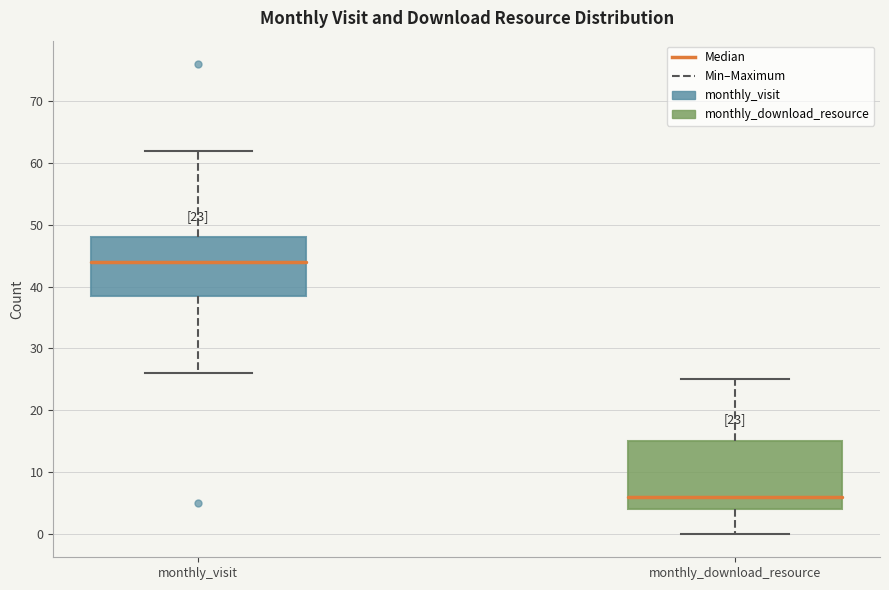

Which box is the tallest, from its lower edge to its upper edge?

monthly_download_resource